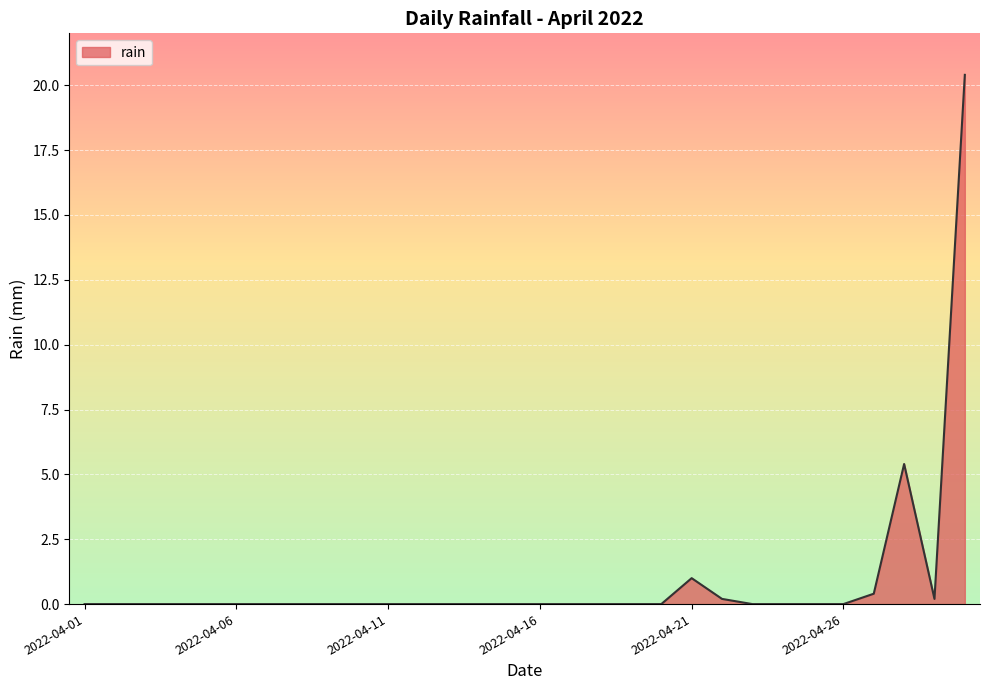

What is the difference between the maximum and minimum values?

20.4